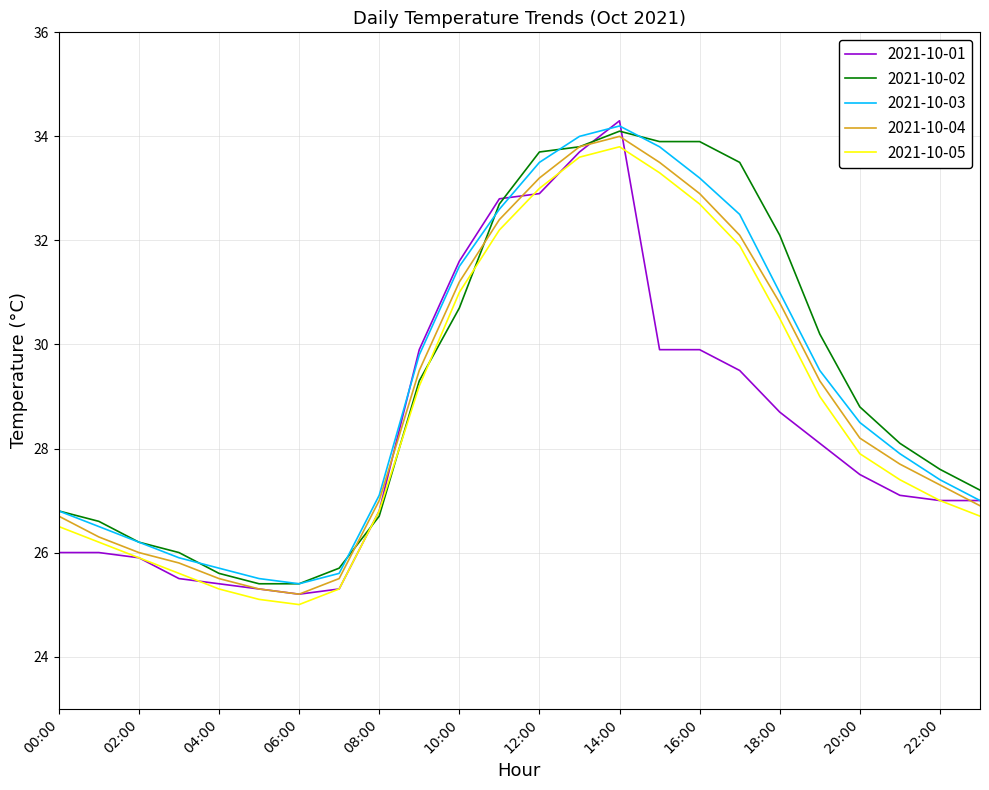

What is the difference between the maximum and minimum values in the 2021-10-02 series?

8.7